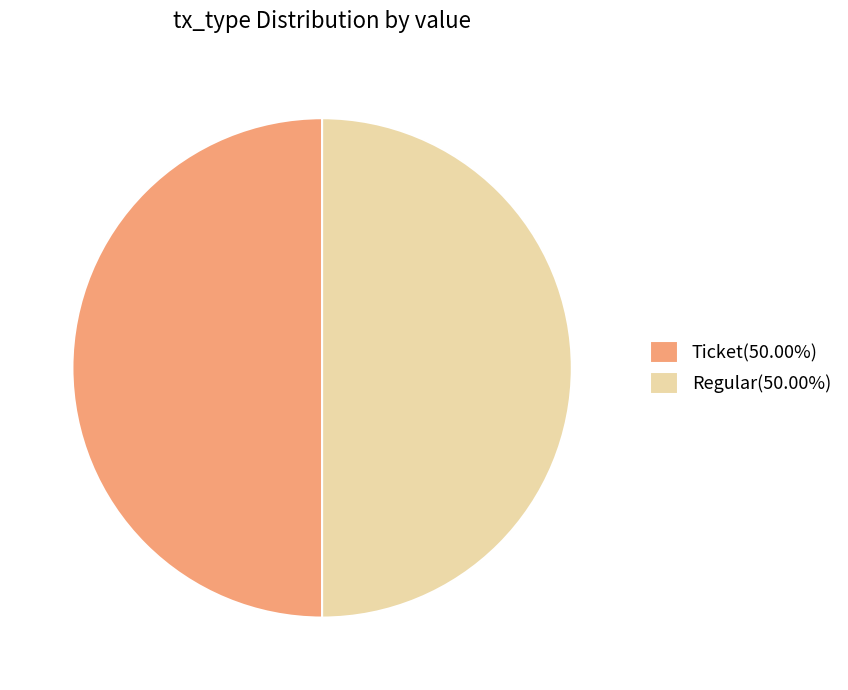

Do Regular(50.00%) and Ticket(50.00%) together represent more than half of the pie?

Yes